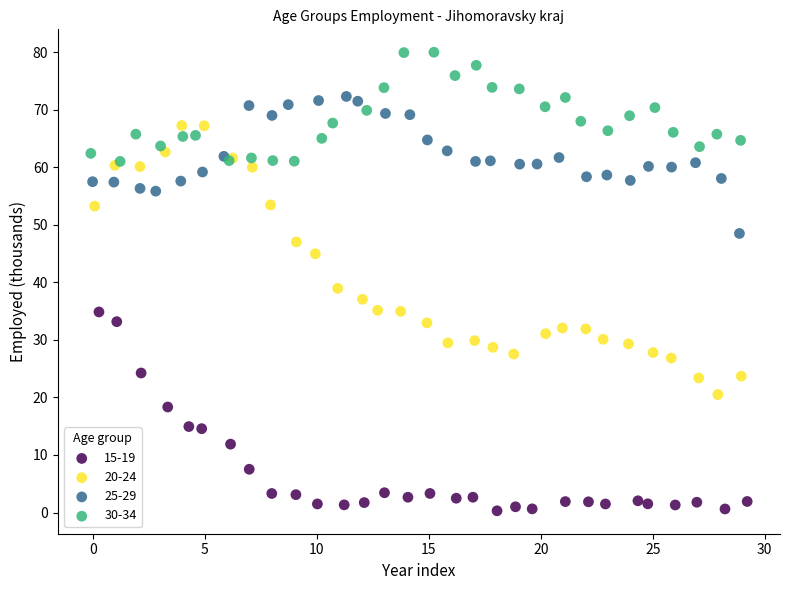

Which series contains the highest Y value?

30-34